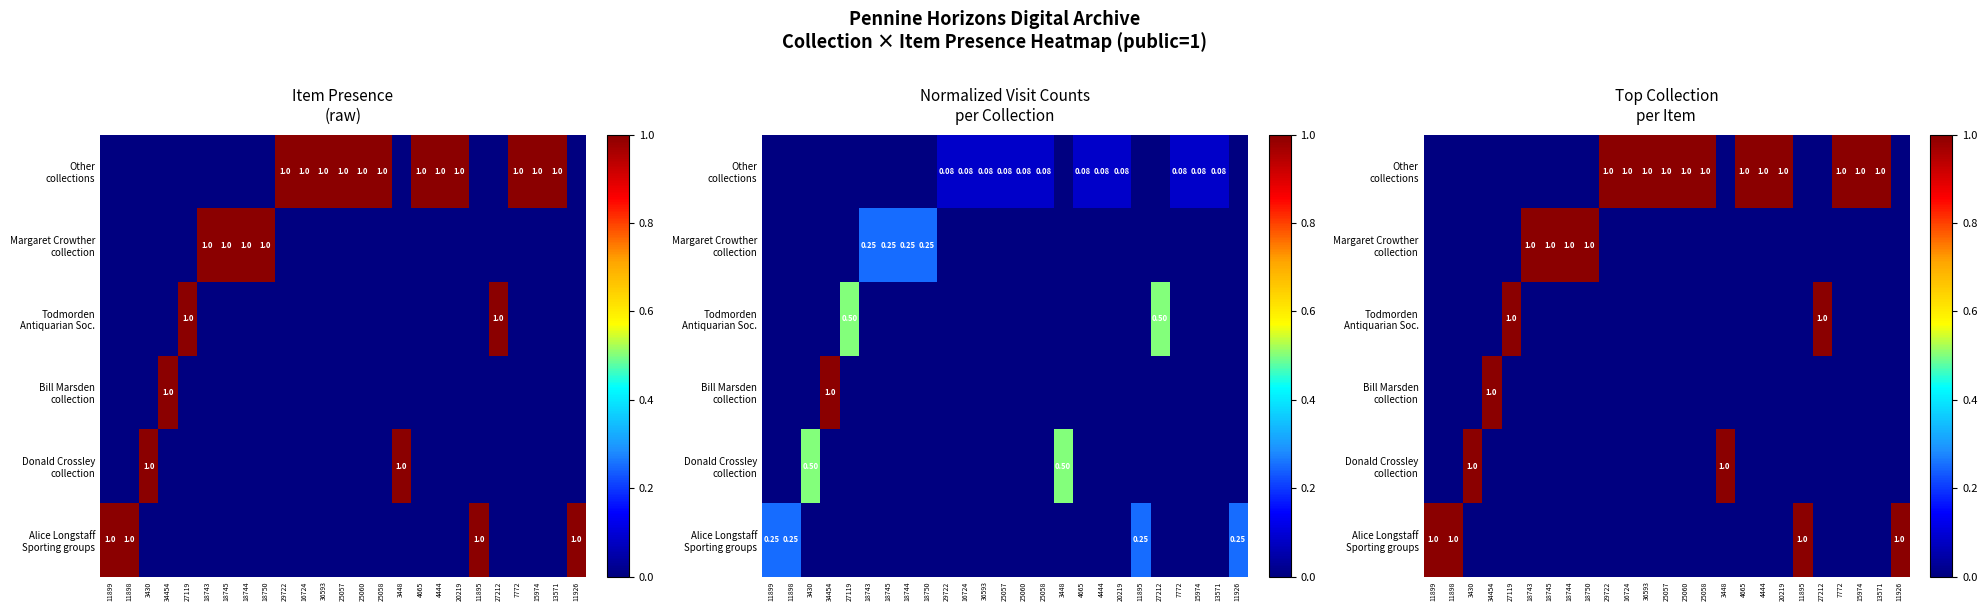

What is the greatest value displayed?

1